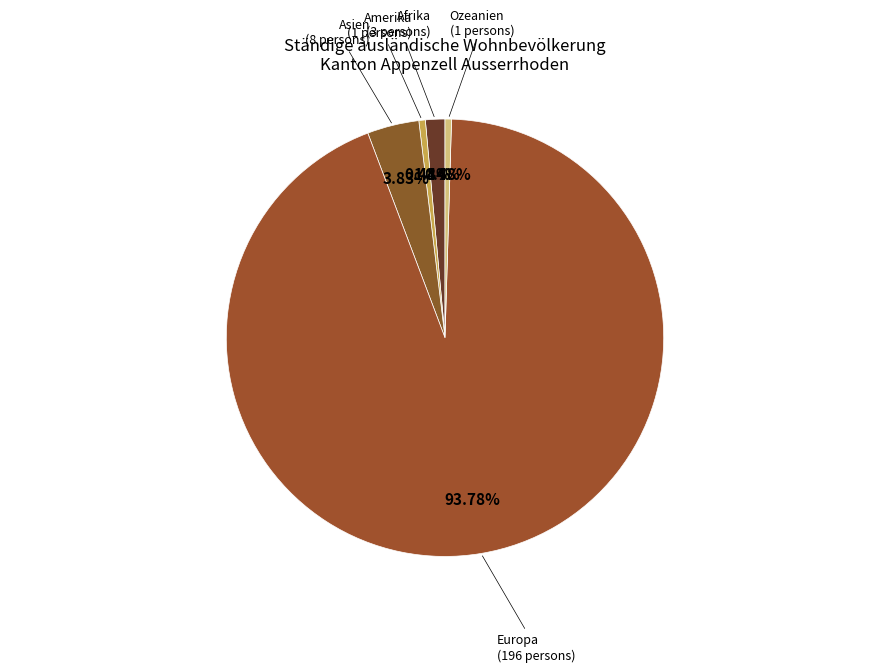

What is the largest slice in the pie chart?

Europa